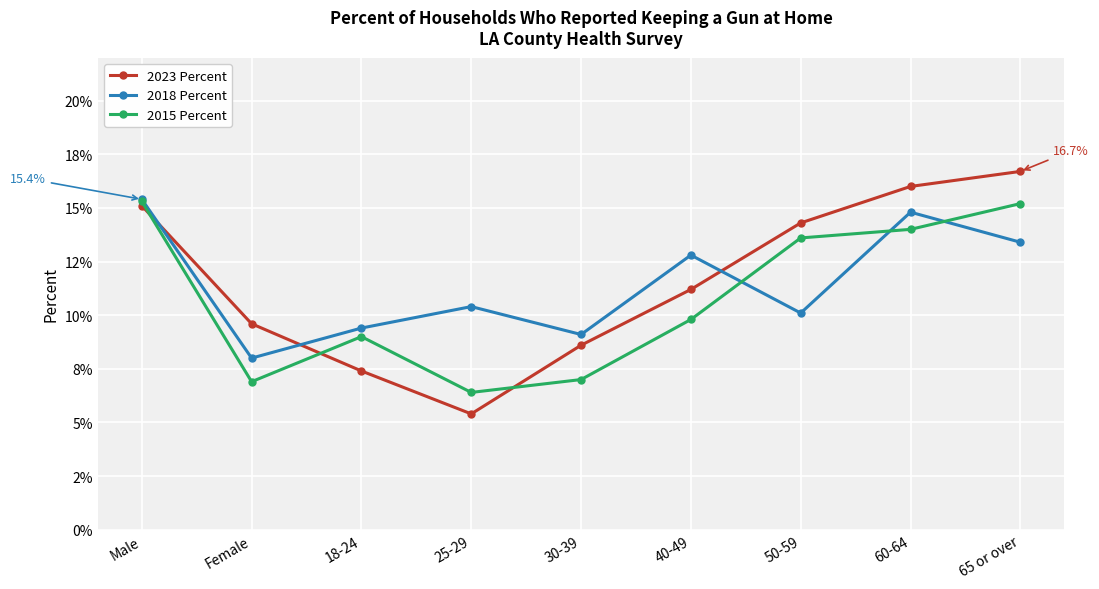

What is the label of the 6th point from the left?

40-49